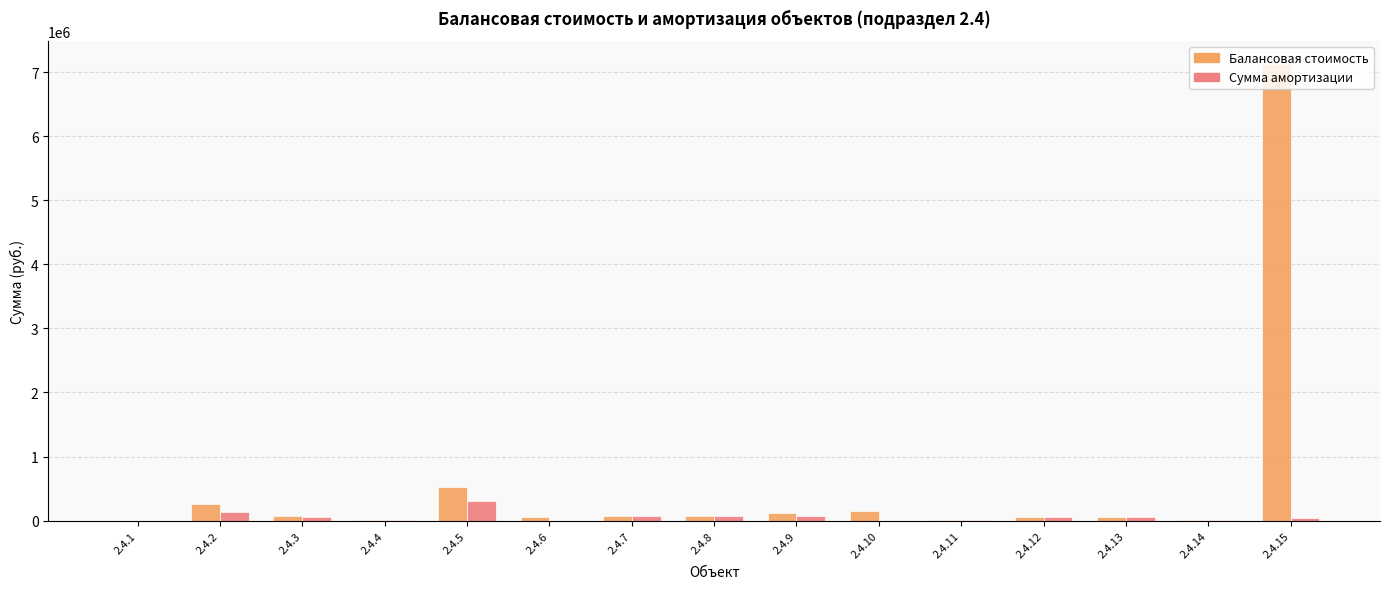

At which category is the sum across all series the highest?

2.4.15